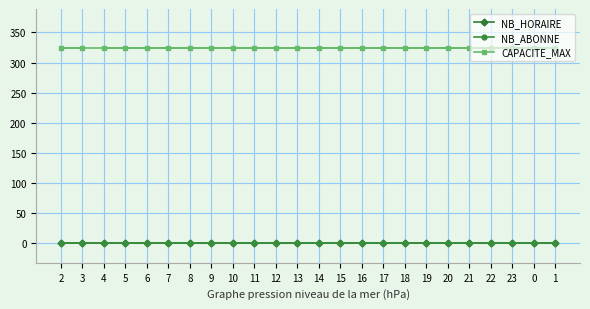

At 13, list the series in order from largest to smallest.

CAPACITE_MAX, NB_HORAIRE, NB_ABONNE